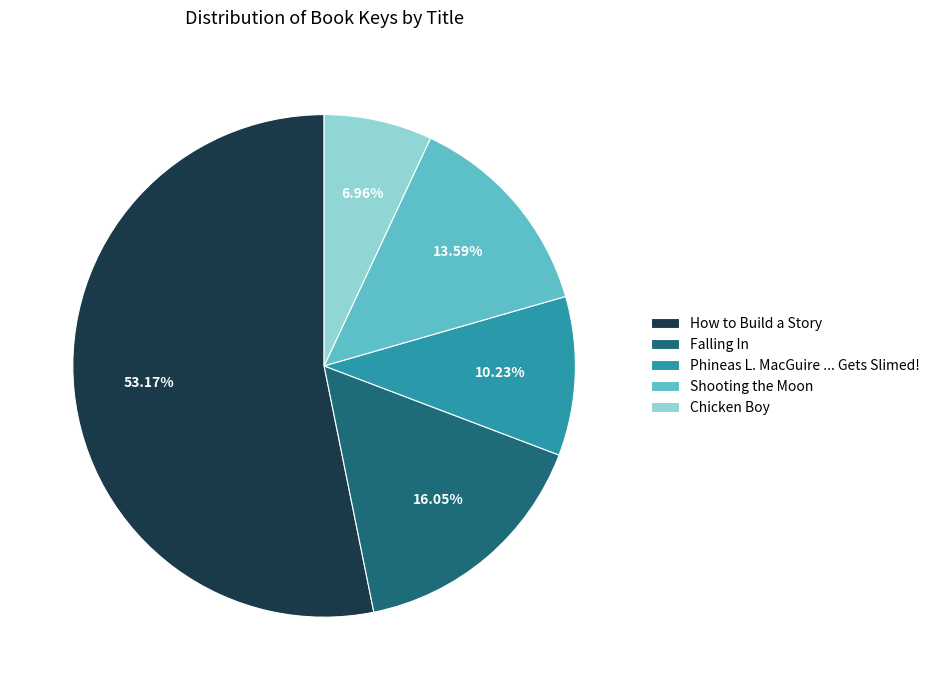

Is there a majority slice in this chart?

Yes